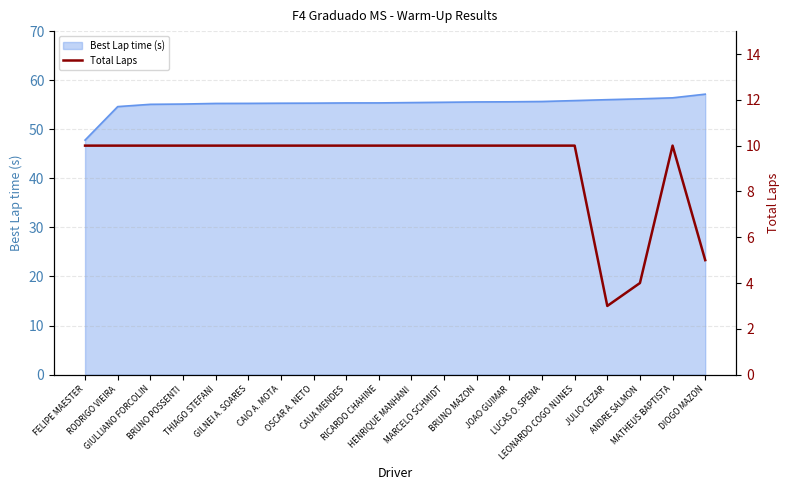

What is the minimum value for Best Lap time (s)?

47.8